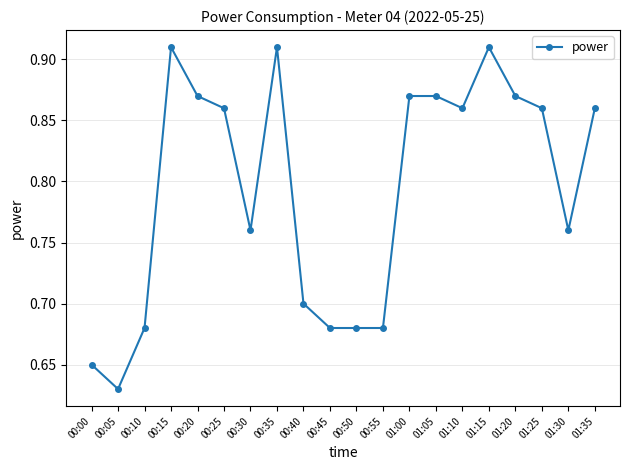

Which has a higher value, 00:40 or 01:20?

01:20